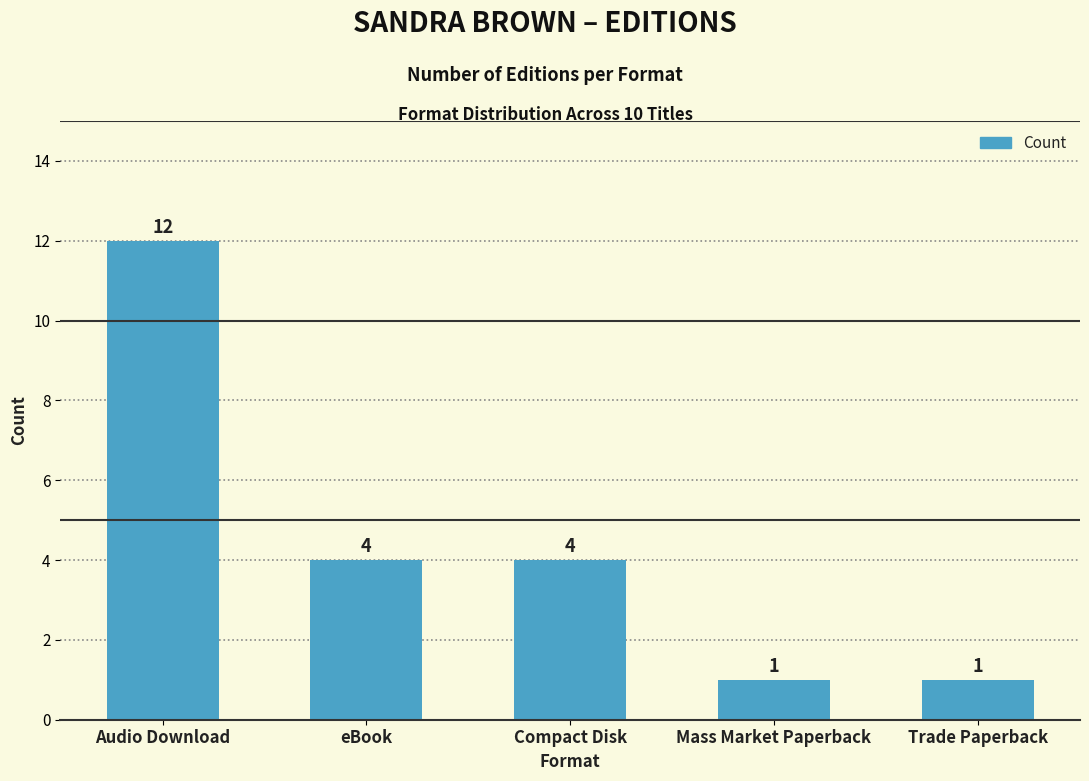

Count the values in the range 1 to 4.

4